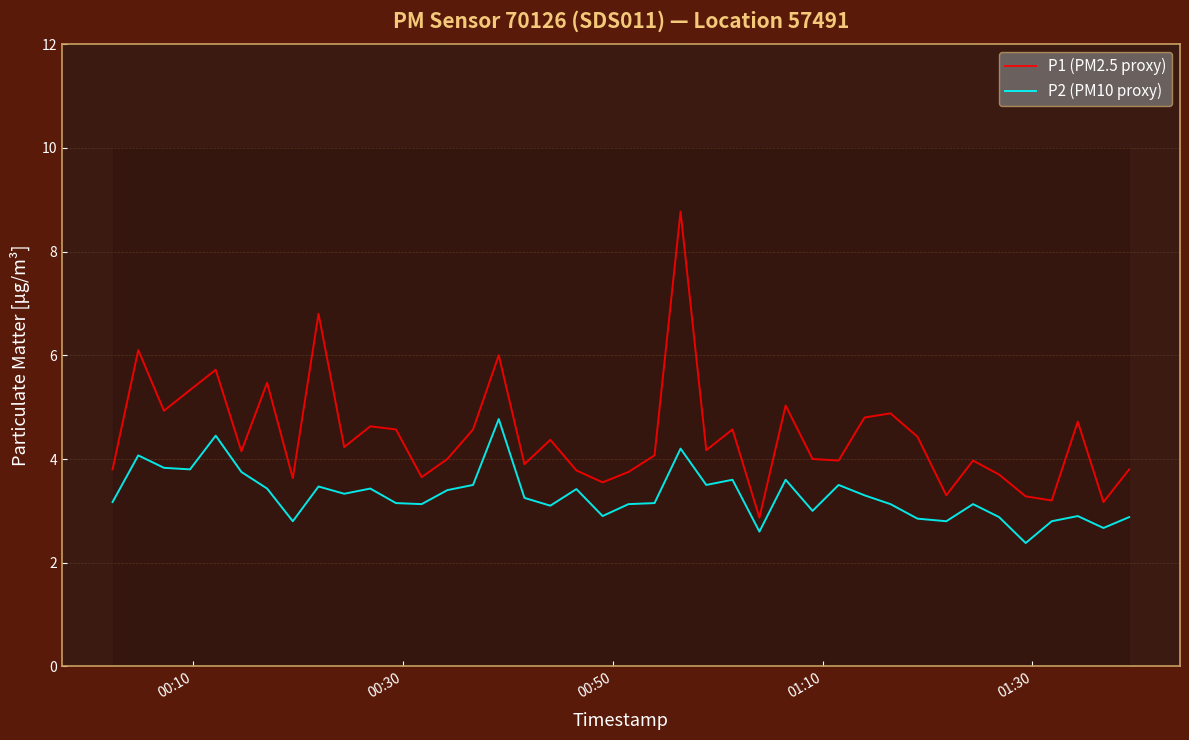

True or false: P2 (PM10 proxy) and P1 (PM2.5 proxy) intersect in this chart.

False